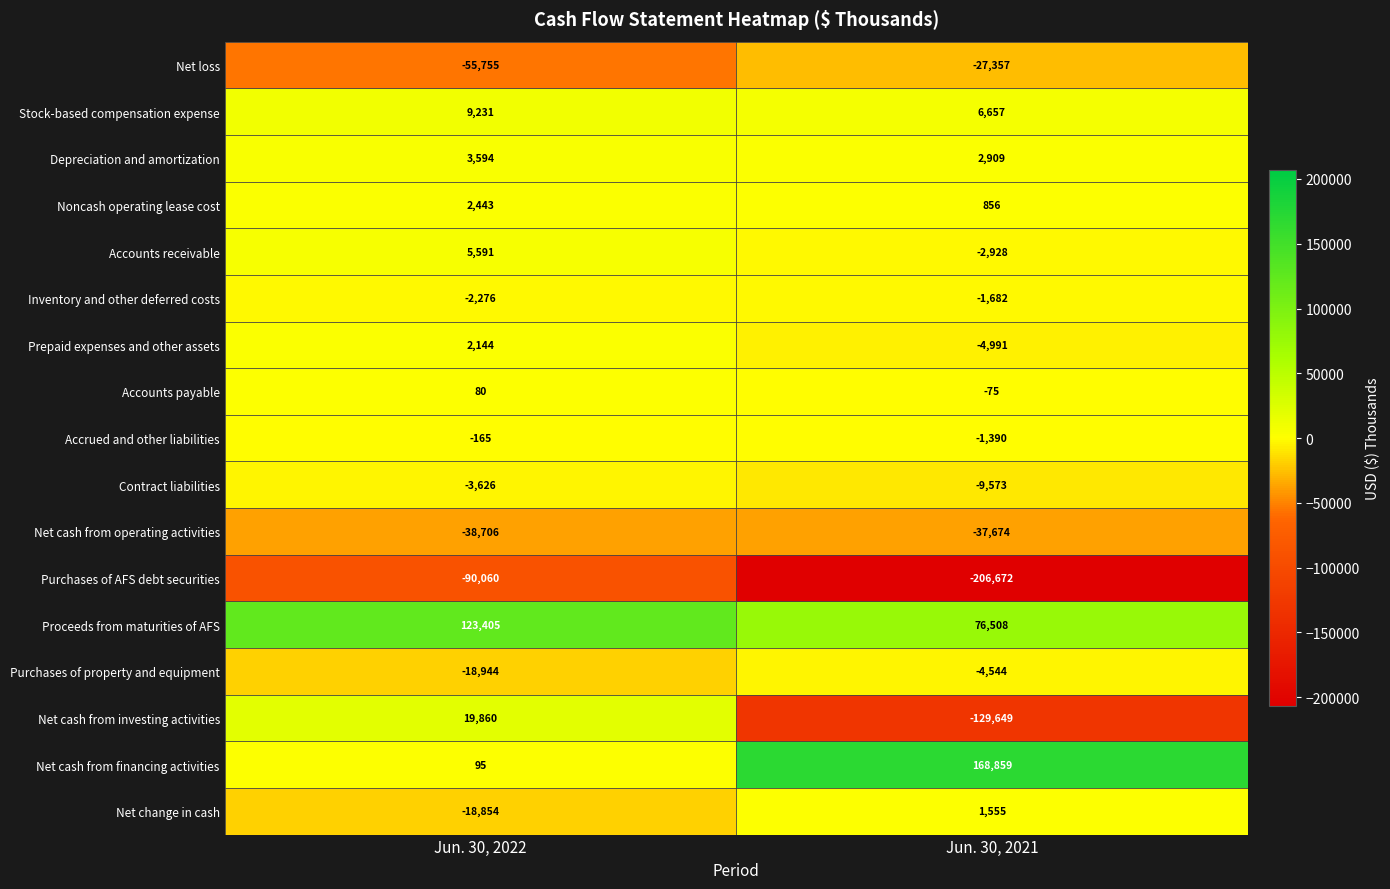

Is it true that Proceeds from maturities of AFS equals 76508 at Jun. 30, 2021?

True